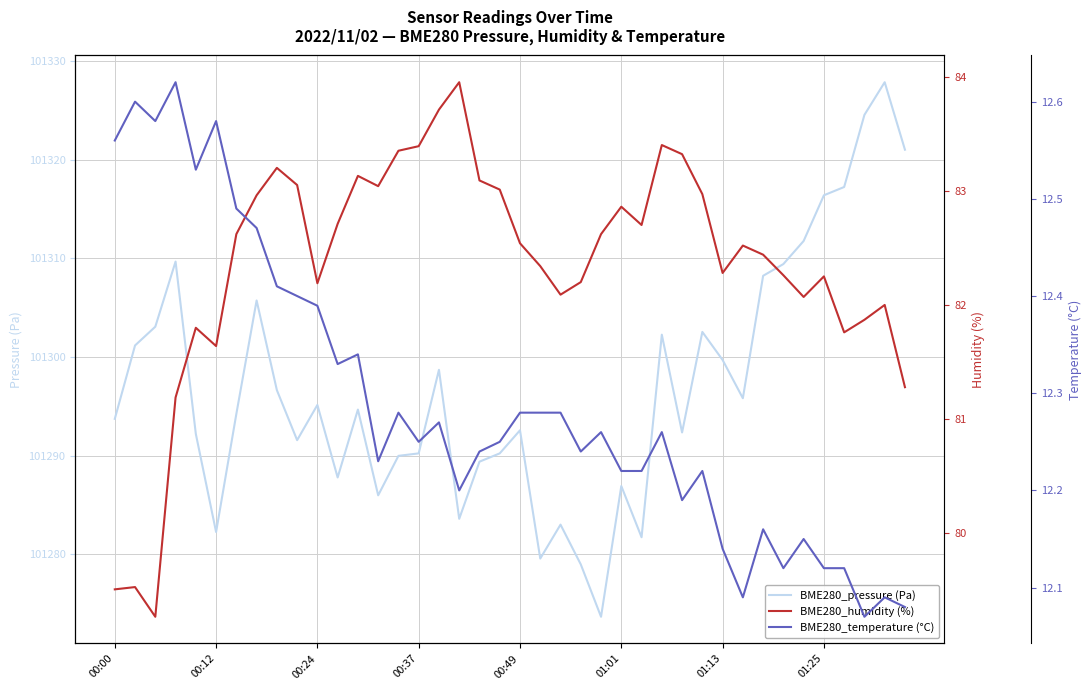

The value of BME280_pressure (Pa) at 00:12 is 55955.0. True or false?

False